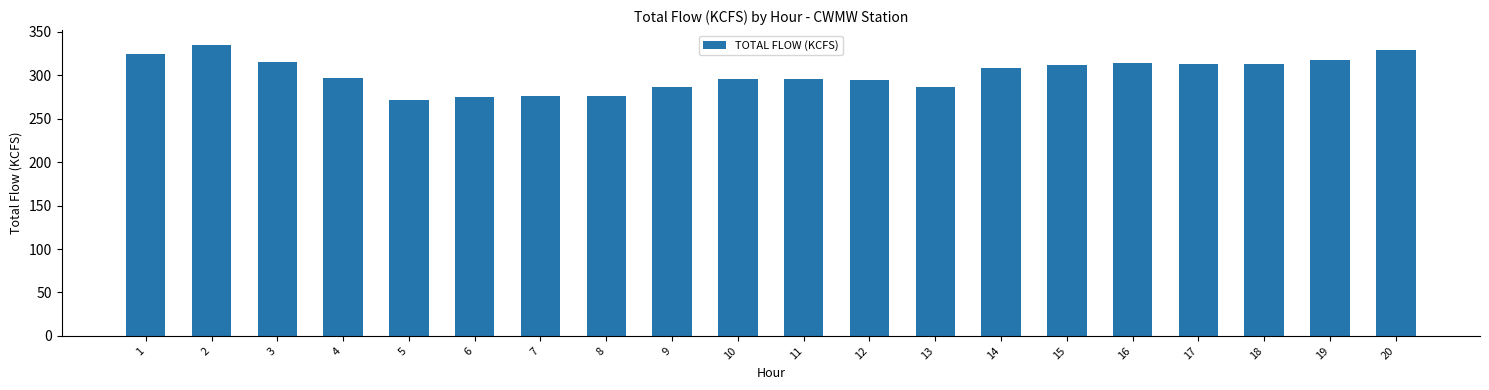

What is the value of the 10th bar from the left?

295.9